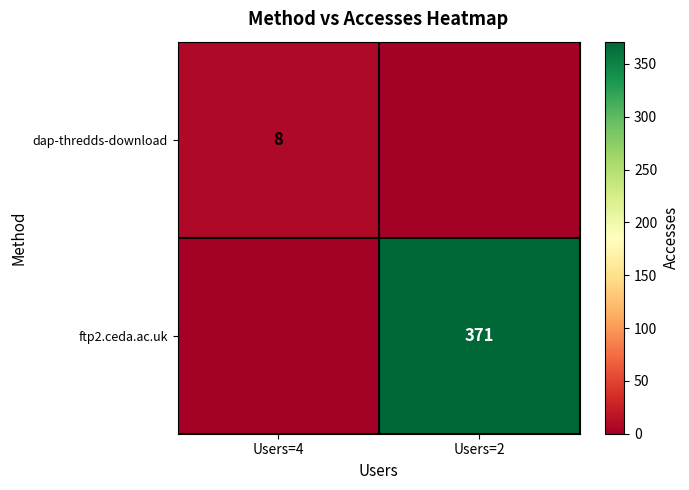

True or false: ftp2.ceda.ac.uk has a value of 371 at Users=2.

True